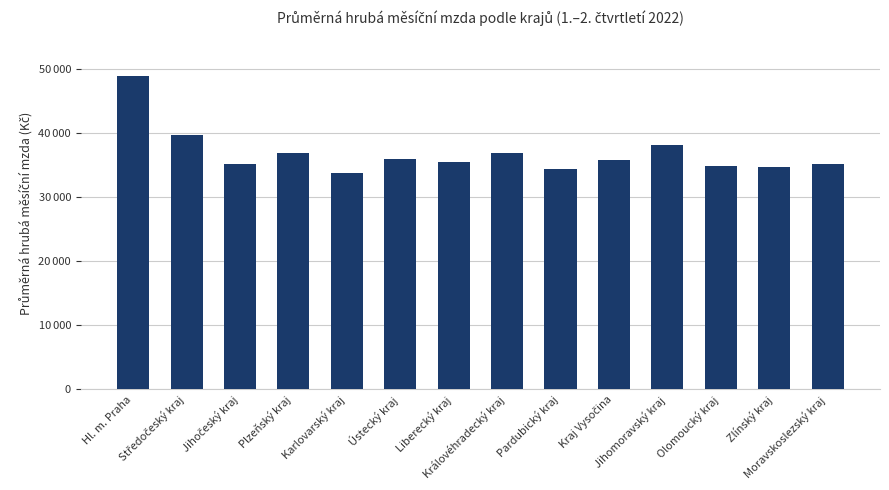

Are the bars horizontal?

No